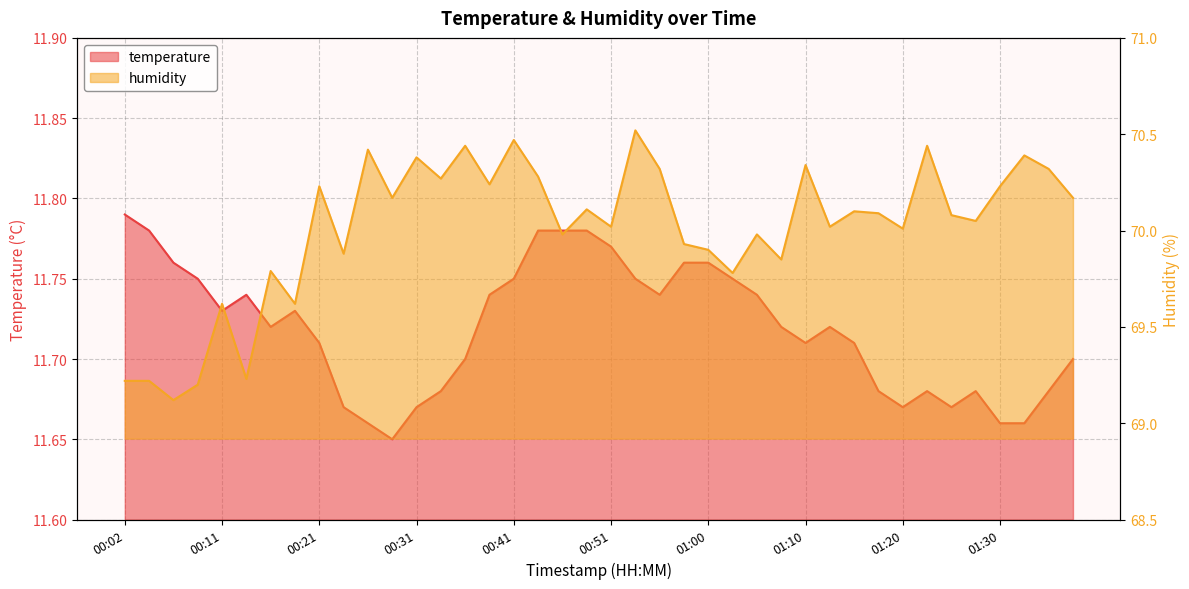

At which label does temperature reach its minimum?

00:29